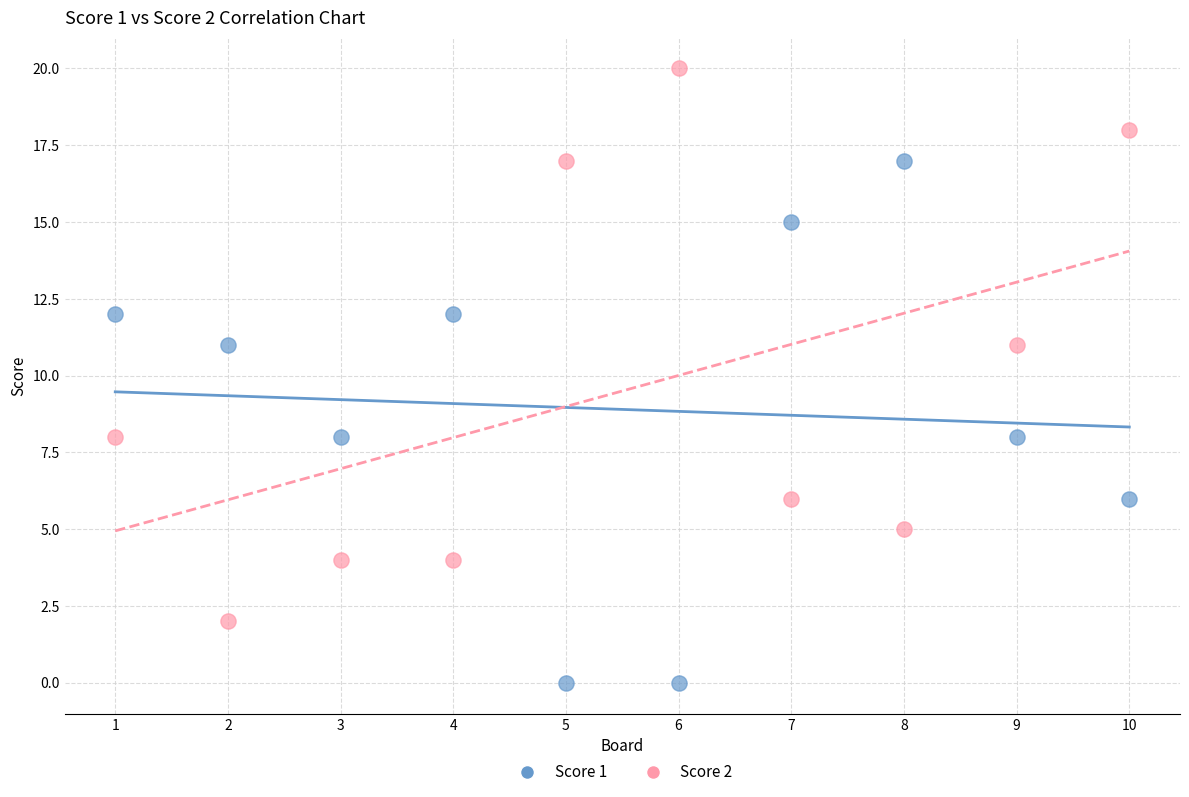

Across all data points, what is the range of Y values (max minus min)?

20